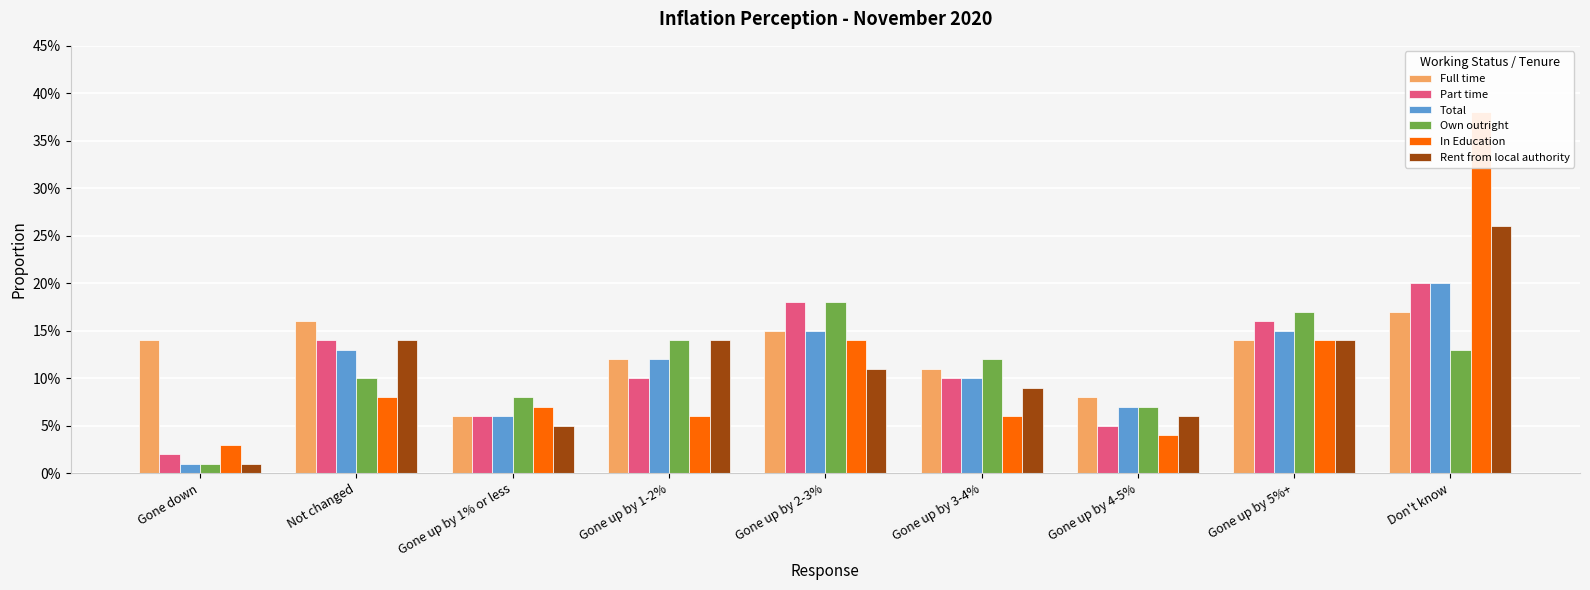

Reading right to left, transcribe all the data shown in this chart.

Full time: Don't know=0.2	Gone up by 5%+=0.1	Gone up by 4-5%=0.1	Gone up by 3-4%=0.1	Gone up by 2-3%=0.1	Gone up by 1-2%=0.1	Gone up by 1% or less=0.1	Not changed=0.2	Gone down=0.1
Part time: Don't know=0.2	Gone up by 5%+=0.2	Gone up by 4-5%=0.1	Gone up by 3-4%=0.1	Gone up by 2-3%=0.2	Gone up by 1-2%=0.1	Gone up by 1% or less=0.1	Not changed=0.1	Gone down=0.0
Total: Don't know=0.2	Gone up by 5%+=0.1	Gone up by 4-5%=0.1	Gone up by 3-4%=0.1	Gone up by 2-3%=0.1	Gone up by 1-2%=0.1	Gone up by 1% or less=0.1	Not changed=0.1	Gone down=0.0
Own outright: Don't know=0.1	Gone up by 5%+=0.2	Gone up by 4-5%=0.1	Gone up by 3-4%=0.1	Gone up by 2-3%=0.2	Gone up by 1-2%=0.1	Gone up by 1% or less=0.1	Not changed=0.1	Gone down=0.0
In Education: Don't know=0.4	Gone up by 5%+=0.1	Gone up by 4-5%=0.0	Gone up by 3-4%=0.1	Gone up by 2-3%=0.1	Gone up by 1-2%=0.1	Gone up by 1% or less=0.1	Not changed=0.1	Gone down=0.0
Rent from local authority: Don't know=0.3	Gone up by 5%+=0.1	Gone up by 4-5%=0.1	Gone up by 3-4%=0.1	Gone up by 2-3%=0.1	Gone up by 1-2%=0.1	Gone up by 1% or less=0.1	Not changed=0.1	Gone down=0.0